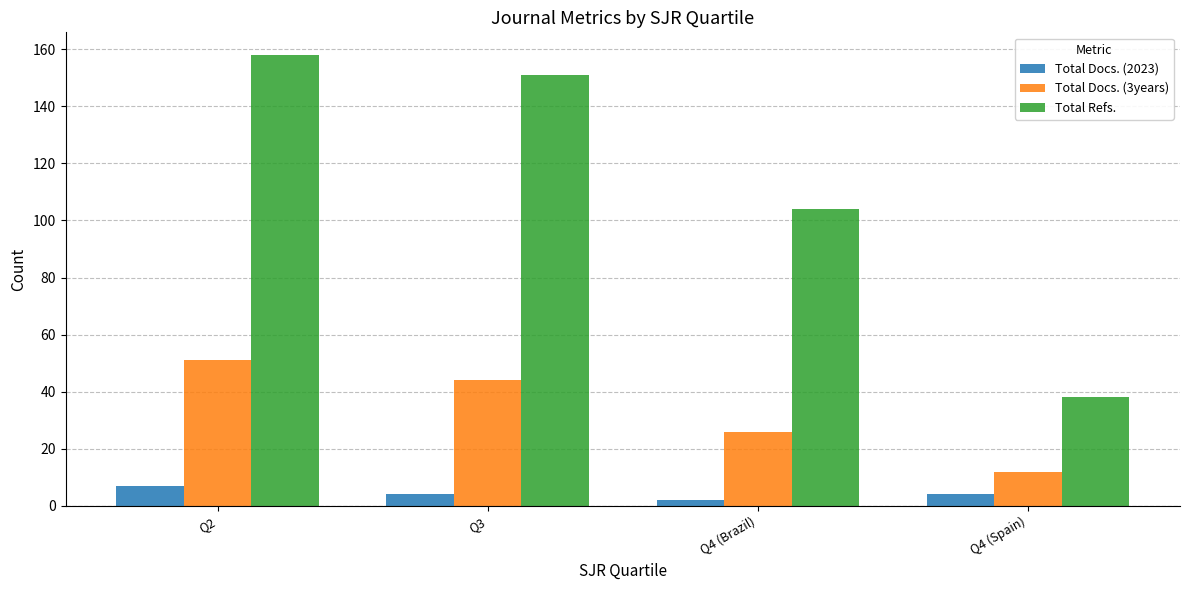

What is the sum of the Total Docs. (2023) values at Q2 and Q4 (Spain)?

11